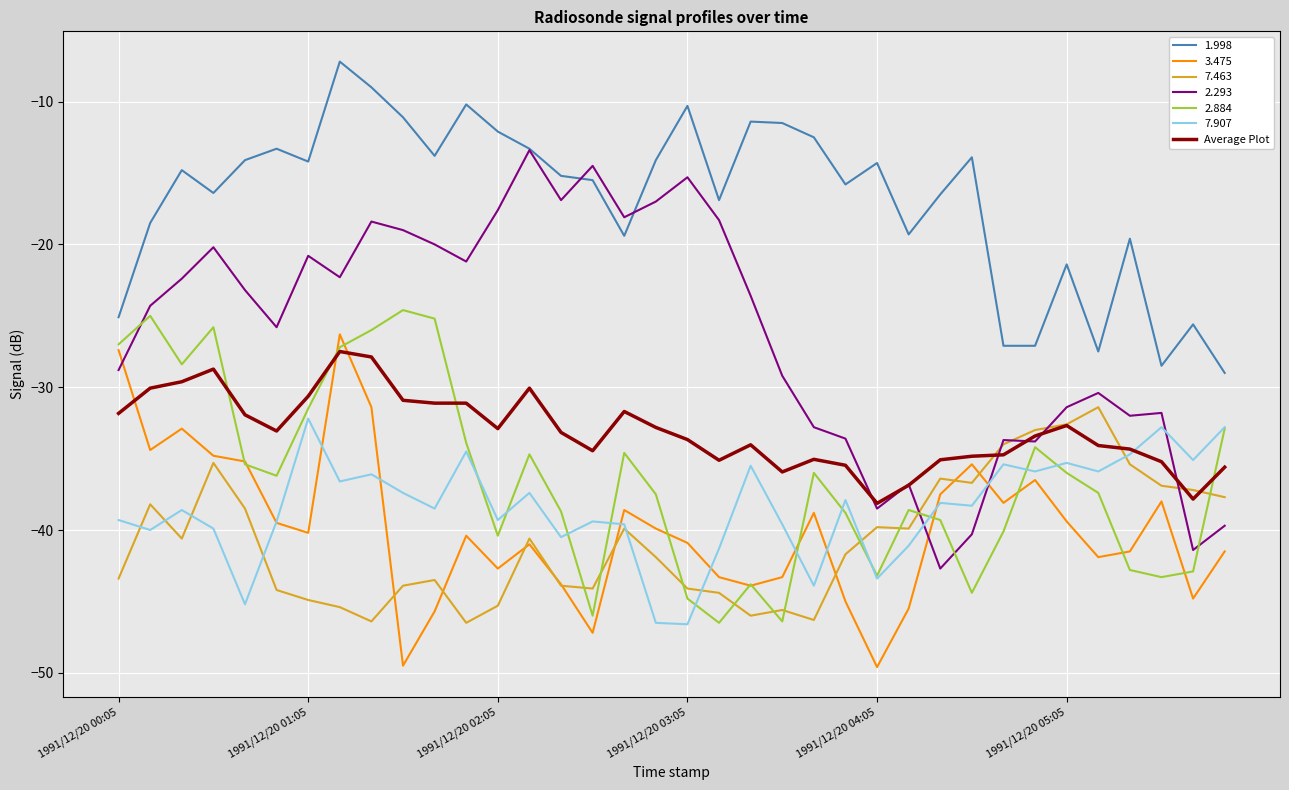

What is the smallest value displayed?

-49.6